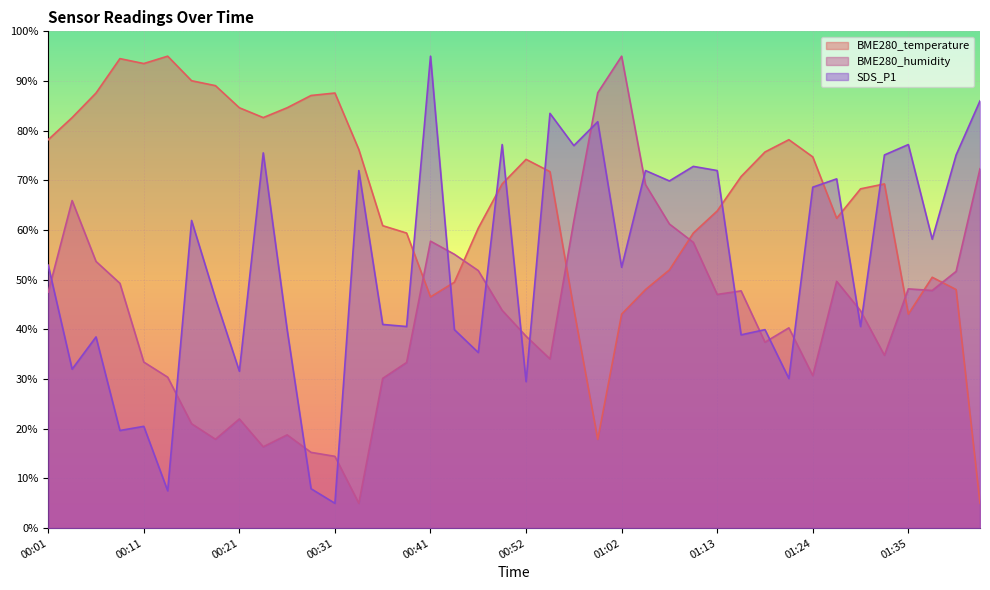

What value does the BME280_temperature series have at 00:36?

60.9